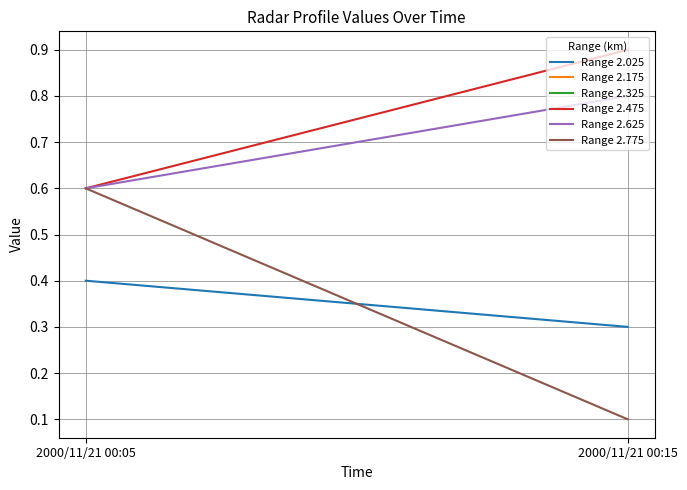

What is the difference between the highest and lowest values at 2000/11/21 00:15?

0.8